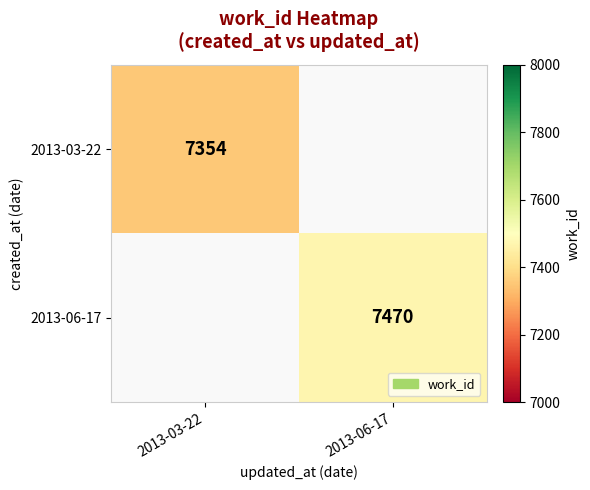

The value of 2013-03-22 at 2013-03-22 is 7354. True or false?

True